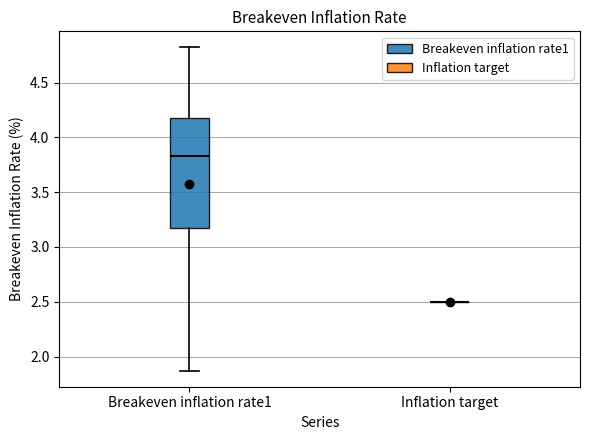

Reading left to right, read every box against the y-axis: the position of its median line, the range the box covers, and the ends of its whiskers. The values are not printed on the chart, so give them approximately, as read against the axis.

Breakeven inflation rate1: median 3.85, box 3.20 to 4.20, whiskers 1.85 to 4.80
Inflation target: box collapsed to a line at 2.50, whiskers 2.50 to 2.50